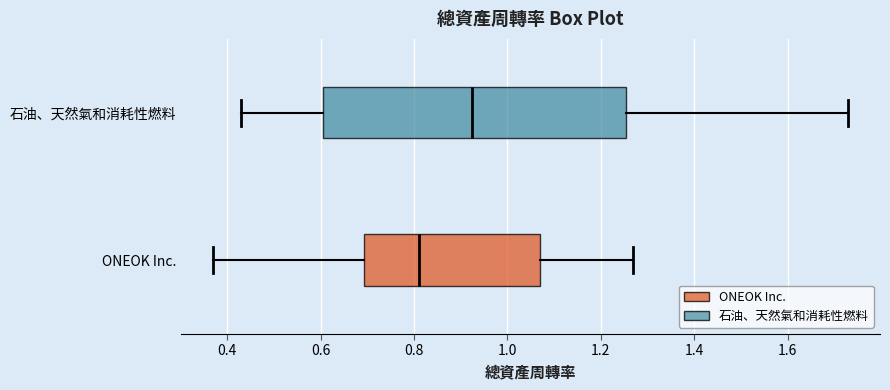

Reading bottom to top, read every box against the x-axis: the position of its median line, the range the box covers, and the ends of its whiskers. The values are not printed on the chart, so give them approximately, as read against the axis.

ONEOK Inc.: median 0.82, box 0.70 to 1.08, whiskers 0.38 to 1.28
石油、天然氣和消耗性燃料: median 0.92, box 0.60 to 1.26, whiskers 0.44 to 1.74